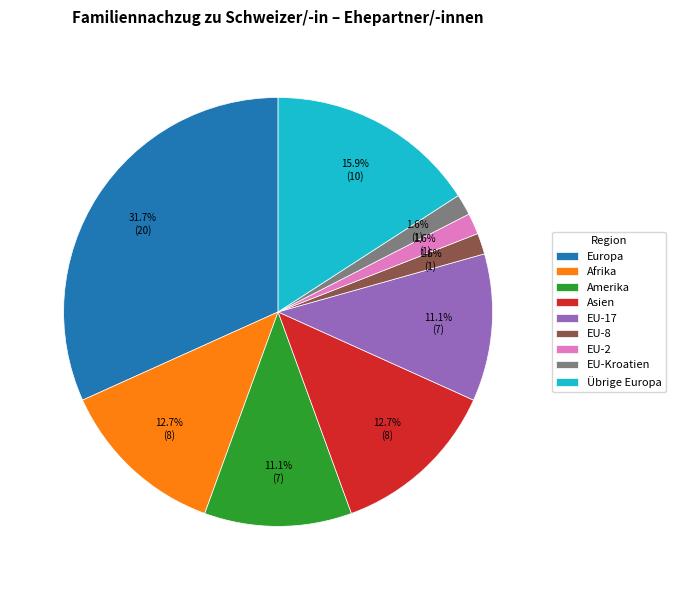

Which slice is the largest?

Europa